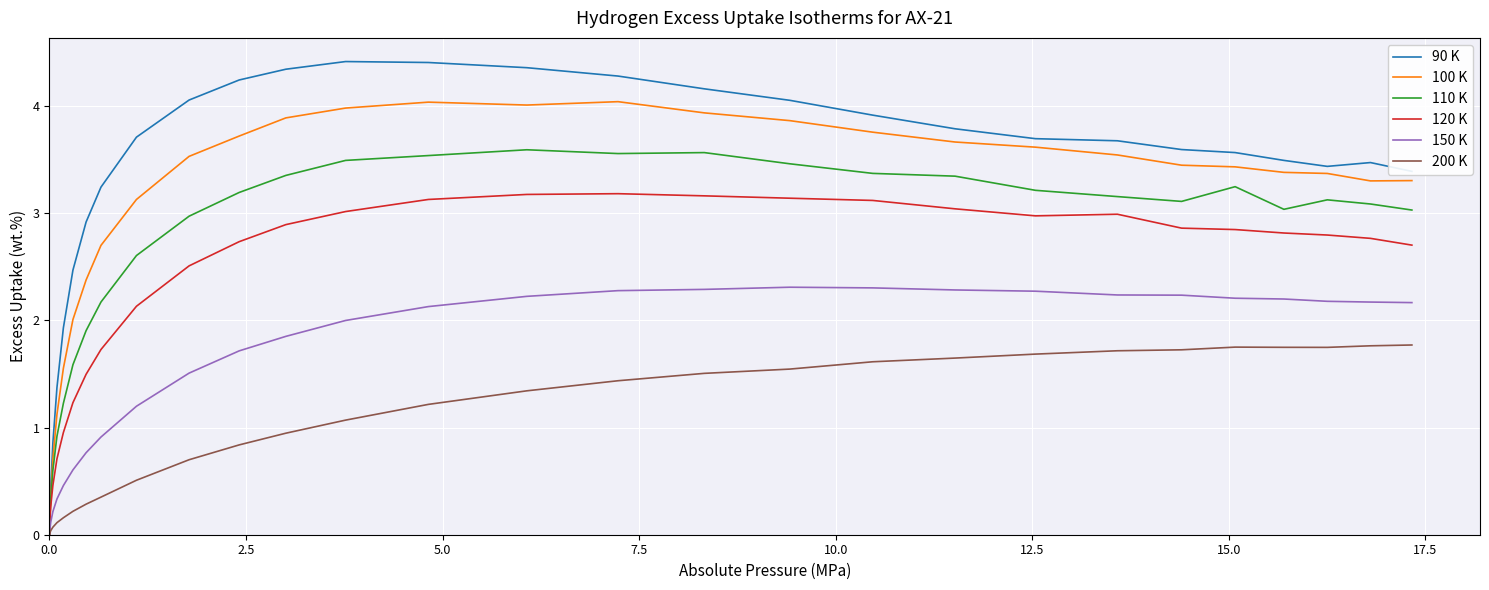

What is the average value of the 90 K series?

3.2